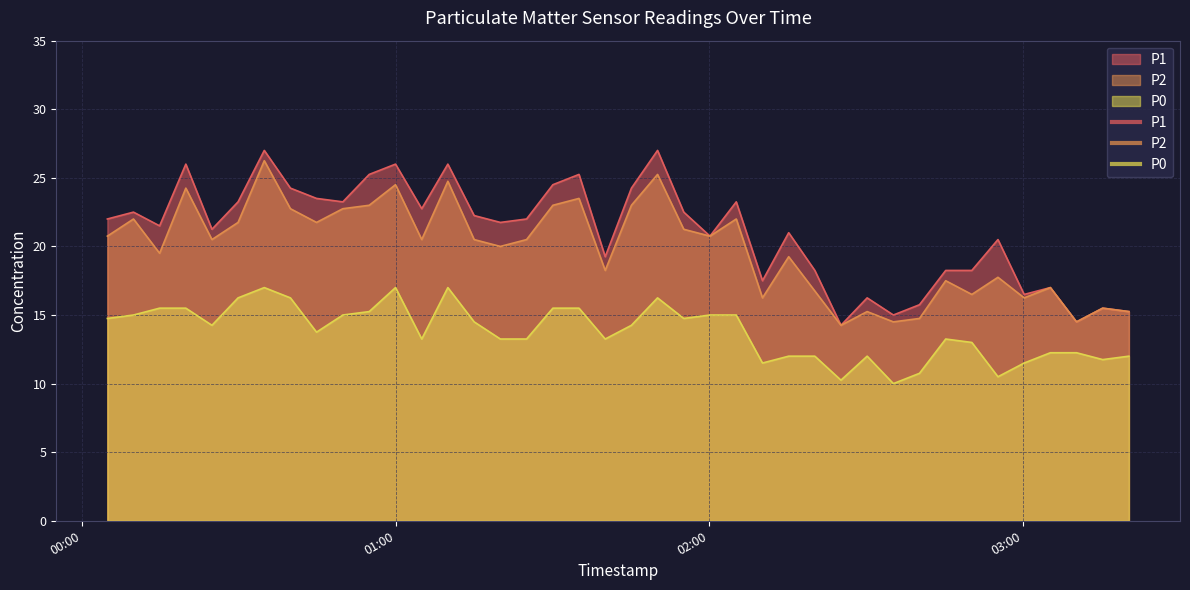

Which series has the largest total across all categories?

P1